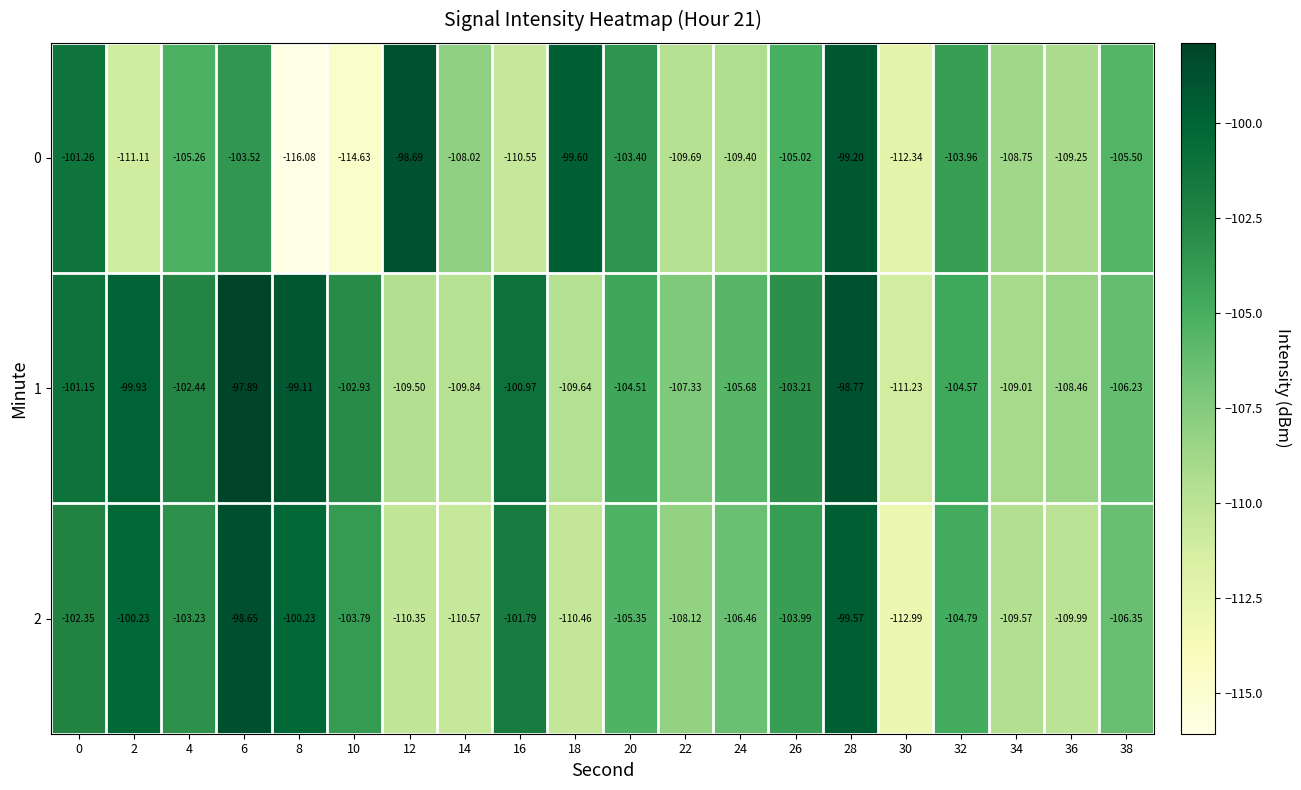

Is the value of 0 at 2 greater than the value of 1 at 32?

No